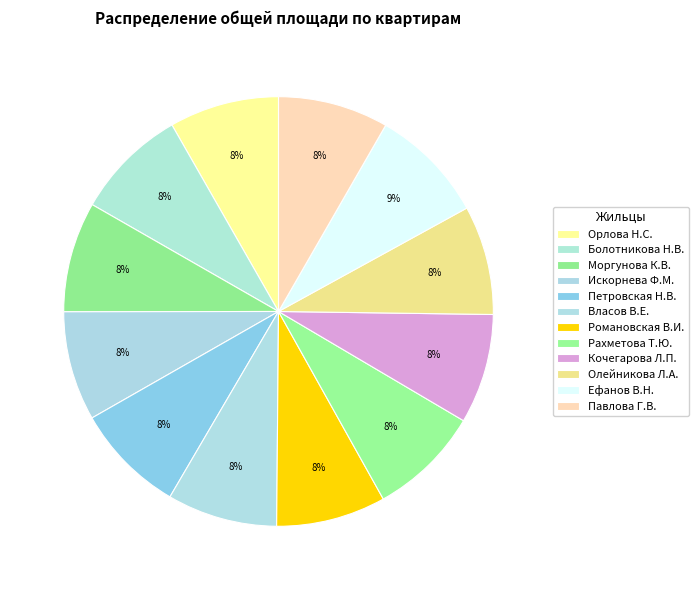

Rank the categories by value from lowest to highest.

Олейникова Л.А., Искорнева Ф.М., Романовская В.И., Орлова Н.С., Кочегарова Л.П., Власов В.Е., Моргунова К.В., Петровская Н.В., Павлова Г.В., Рахметова Т.Ю., Болотникова Н.В., Ефанов В.Н.